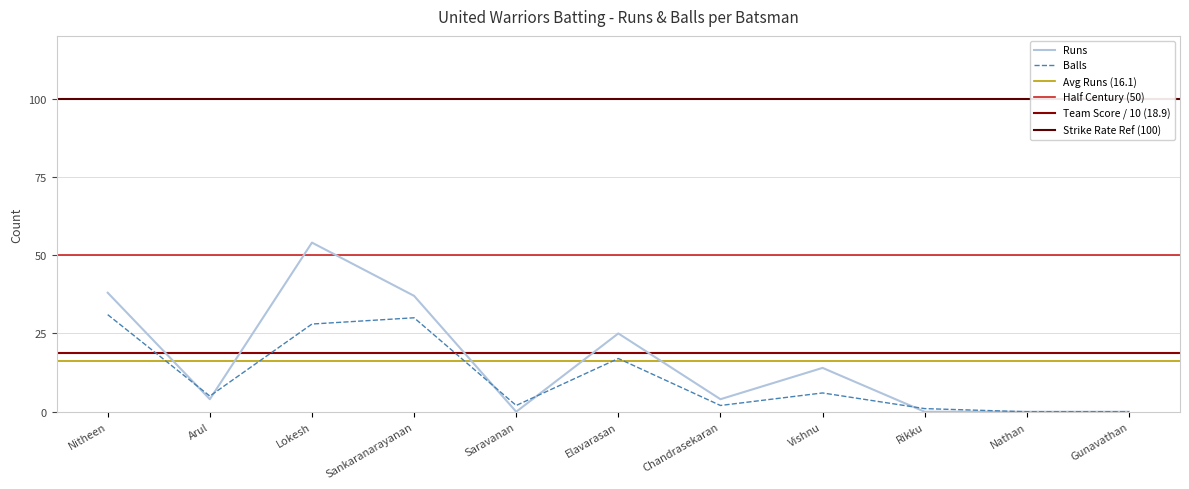

What is the maximum value for Balls?

31